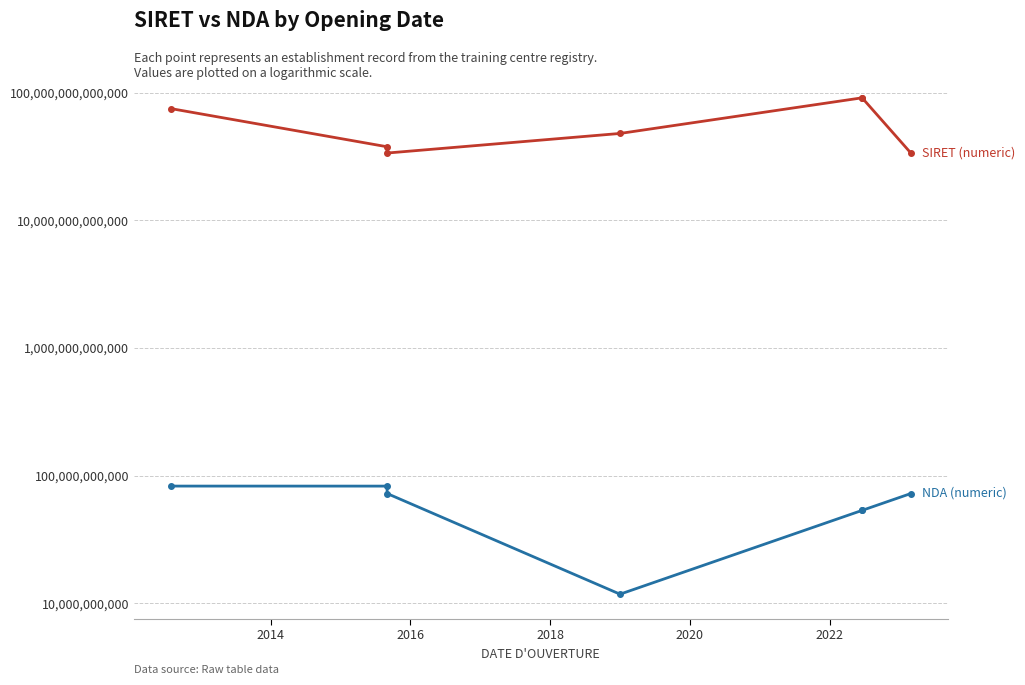

How many interior local valleys does the NDA (numeric) series have?

1